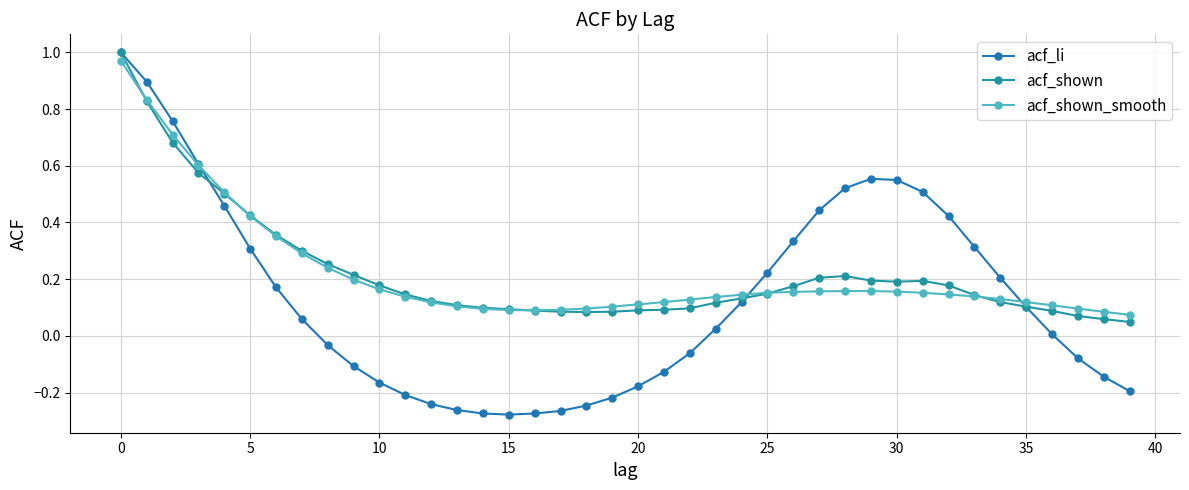

How many lines are shown in the chart?

3